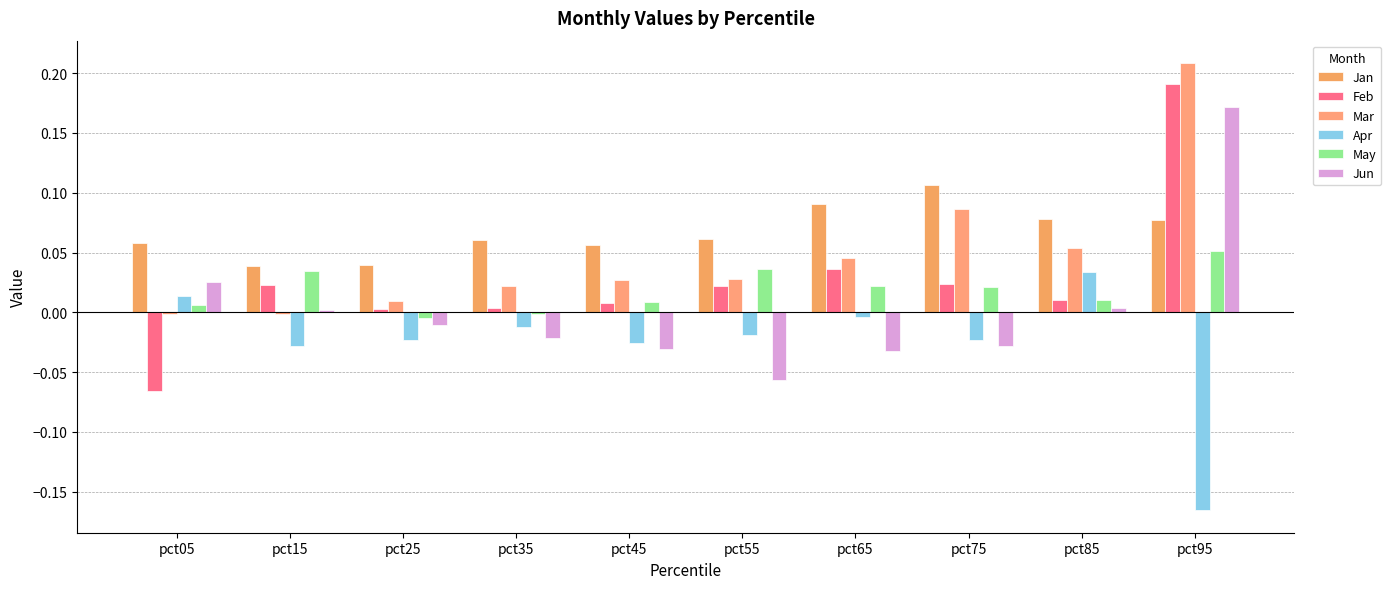

Count the number of categories in the chart.

10